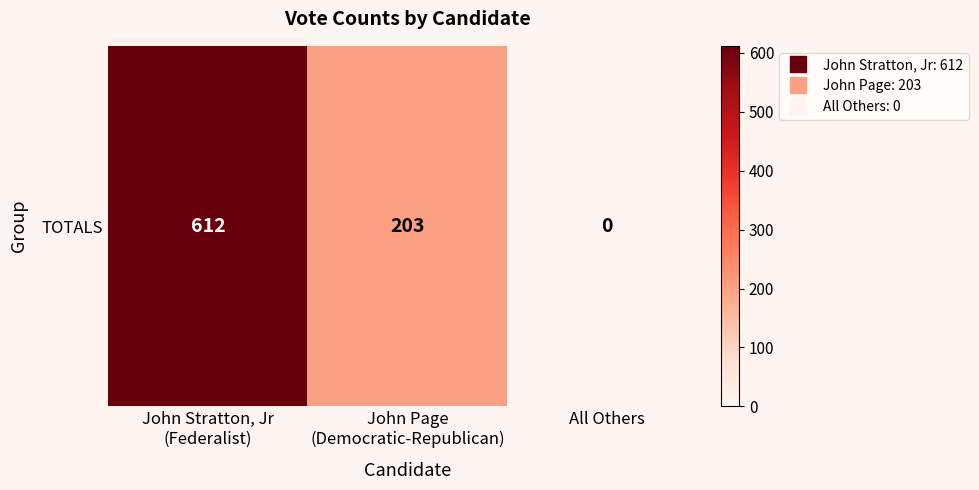

Reading left to right, transcribe all the data shown in this chart.

612	203	0